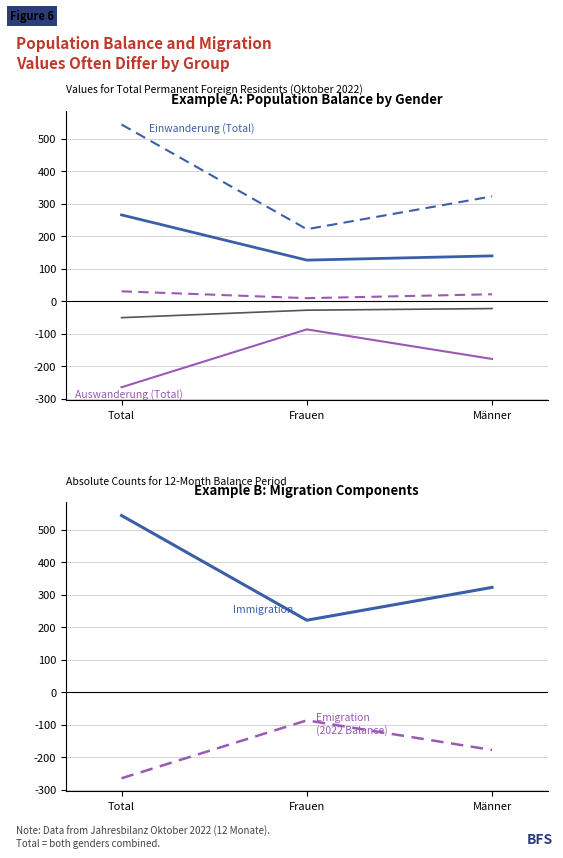

How many categories are shown in the chart?

3